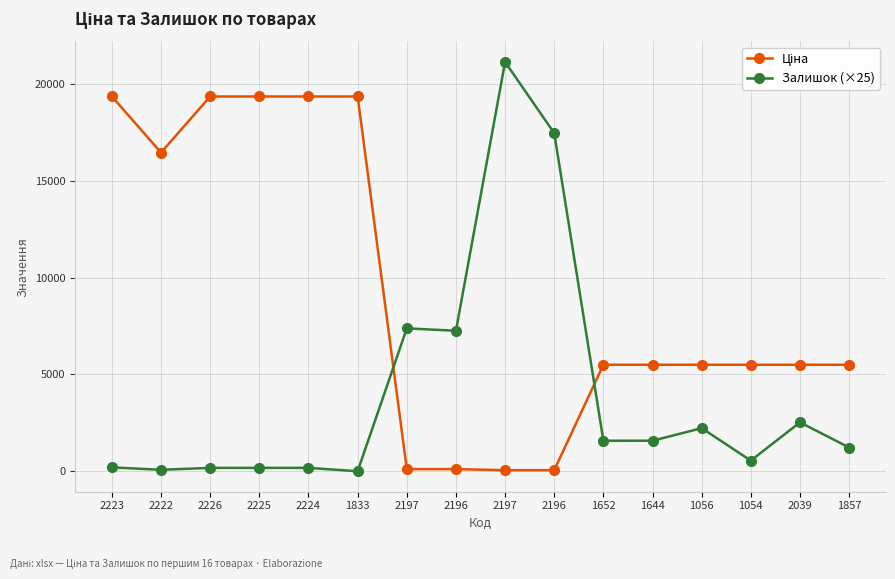

Count the number of categories in the chart.

16